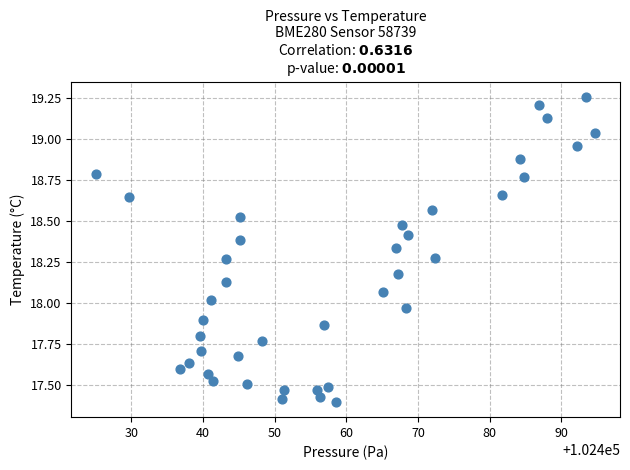

What is the range of Y values (max minus min)?

1.9